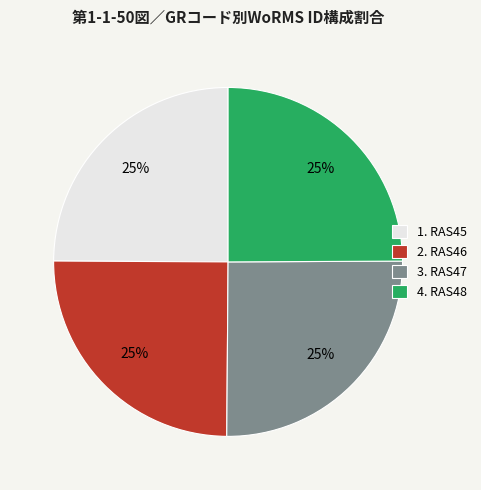

What percentage is the 4. RAS48 slice, to the nearest percent?

25%